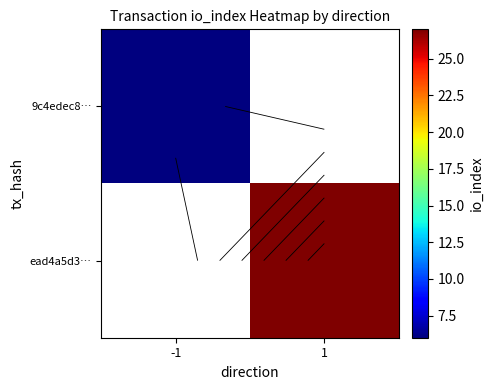

Rank the series by their maximum value, from lowest to highest.

9c4edec8…, ead4a5d3…